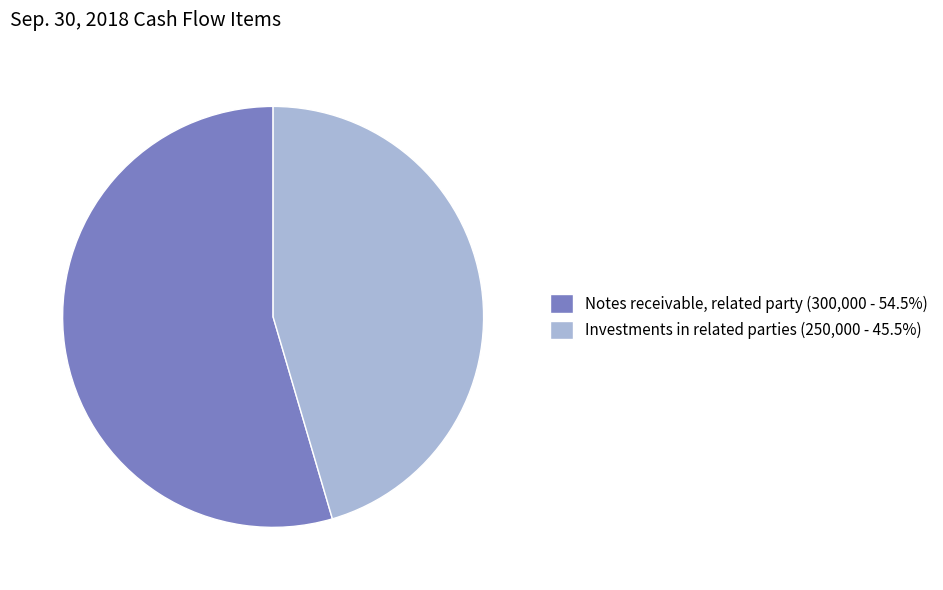

Is the sum of Investments in related parties (250,000 - 45.5%) and Notes receivable, related party (300,000 - 54.5%) greater than half?

Yes